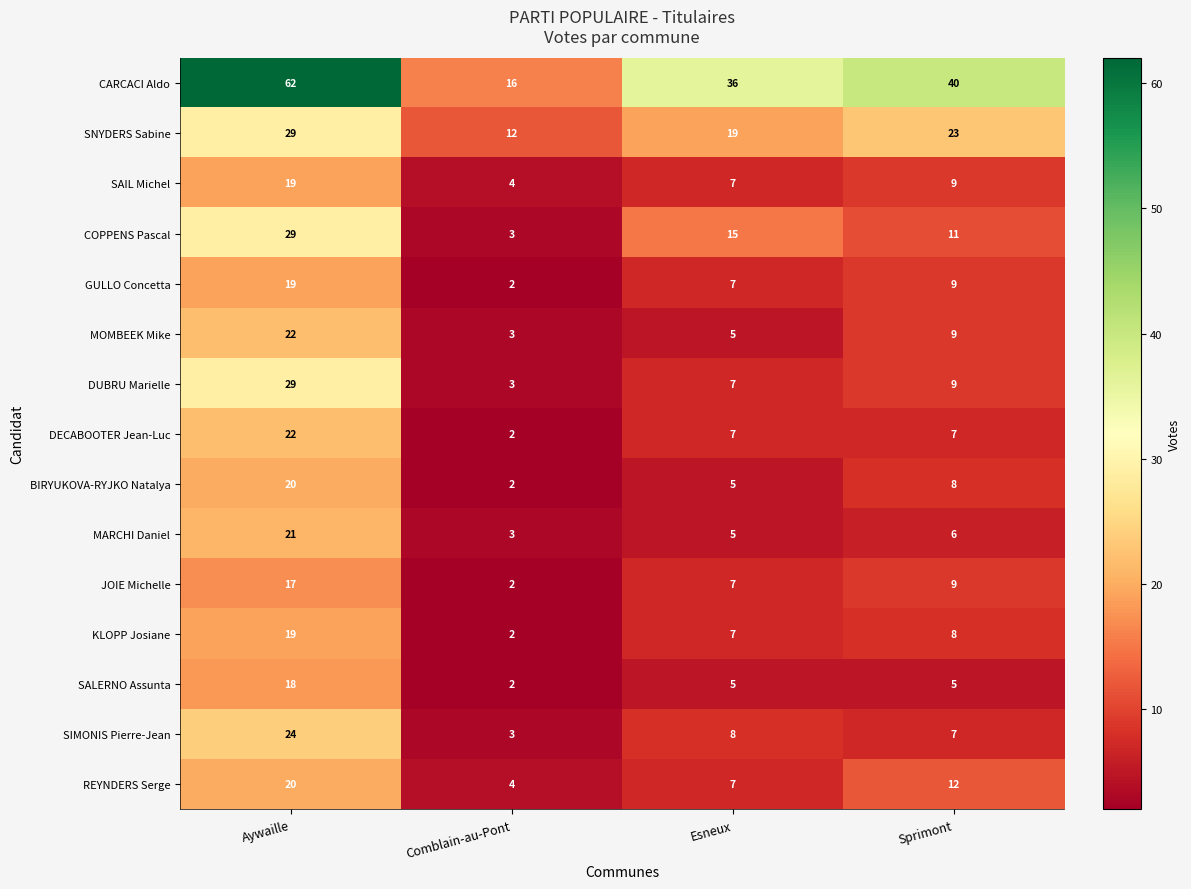

The value of COPPENS Pascal at Aywaille is 29. True or false?

True